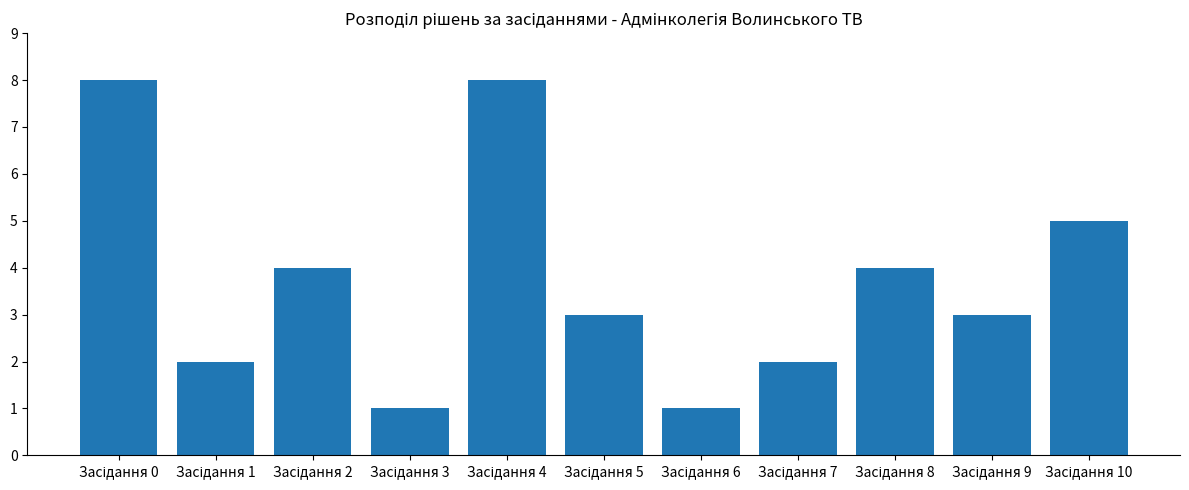

What is the difference between the maximum and second lowest values?

7